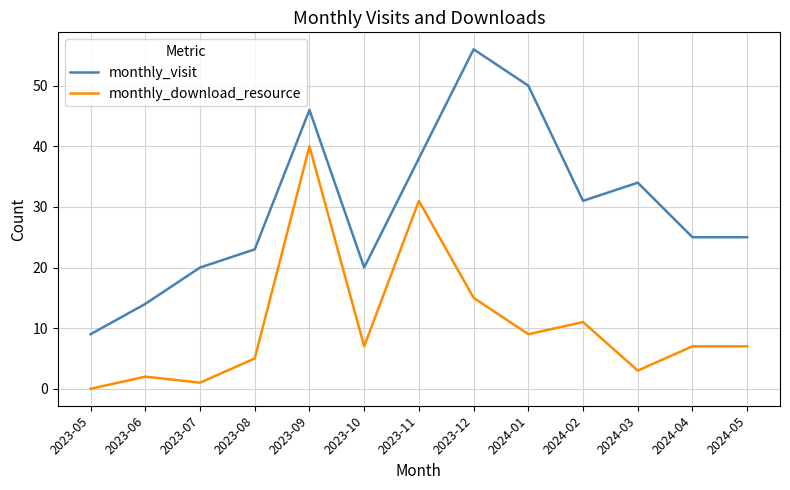

True or false: monthly_download_resource has more than 1 points higher than both neighbors.

True